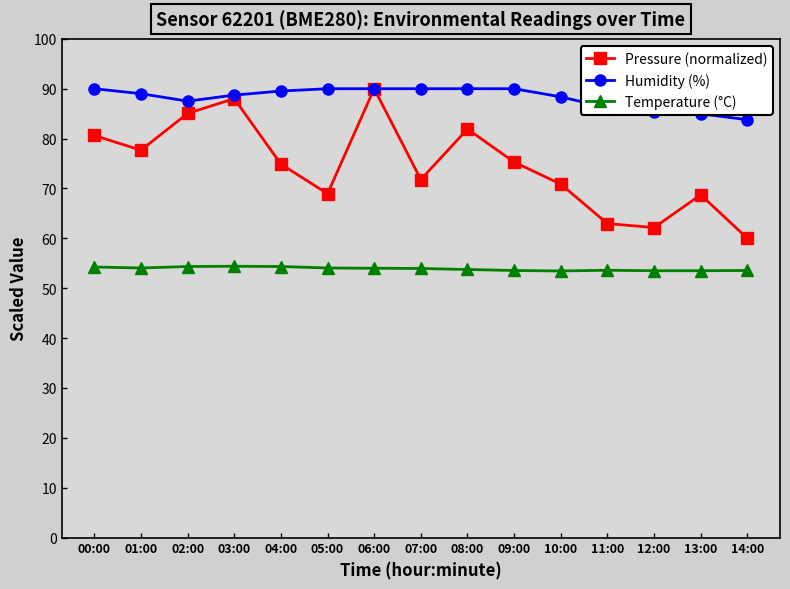

Between 03:00 and 13:00, which series saw the biggest shift?

Pressure (normalized)